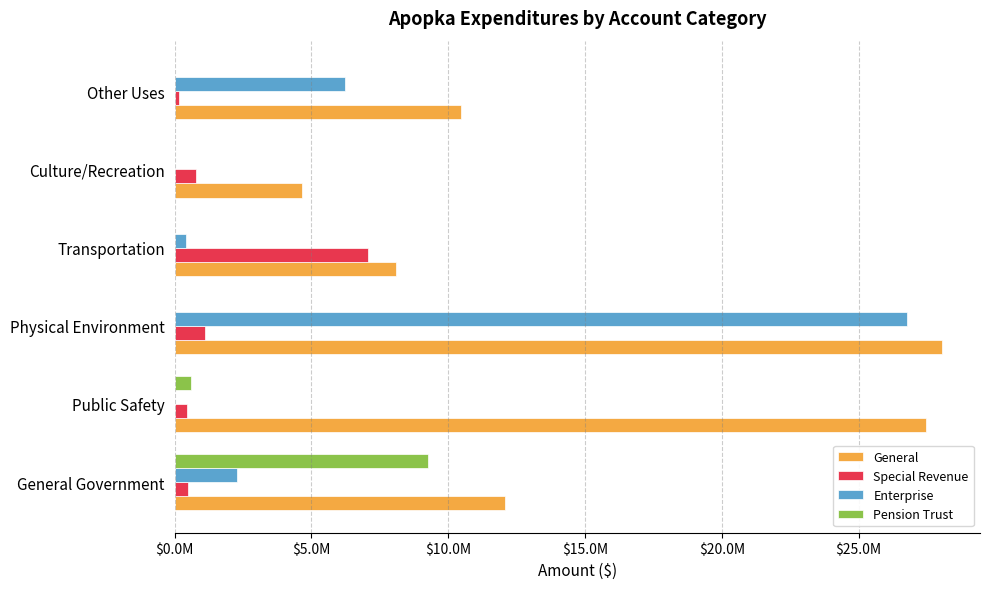

What are all the series names shown in the legend?

General, Special Revenue, Enterprise, Pension Trust